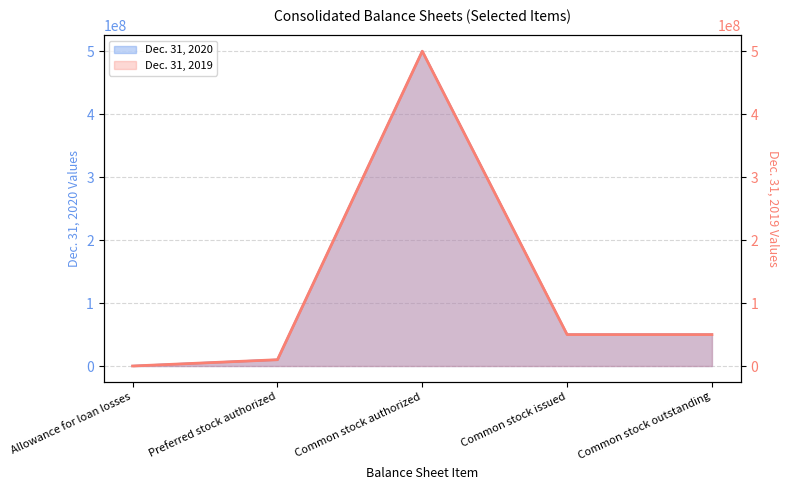

Which series has the widest spread of values?

Dec. 31, 2019